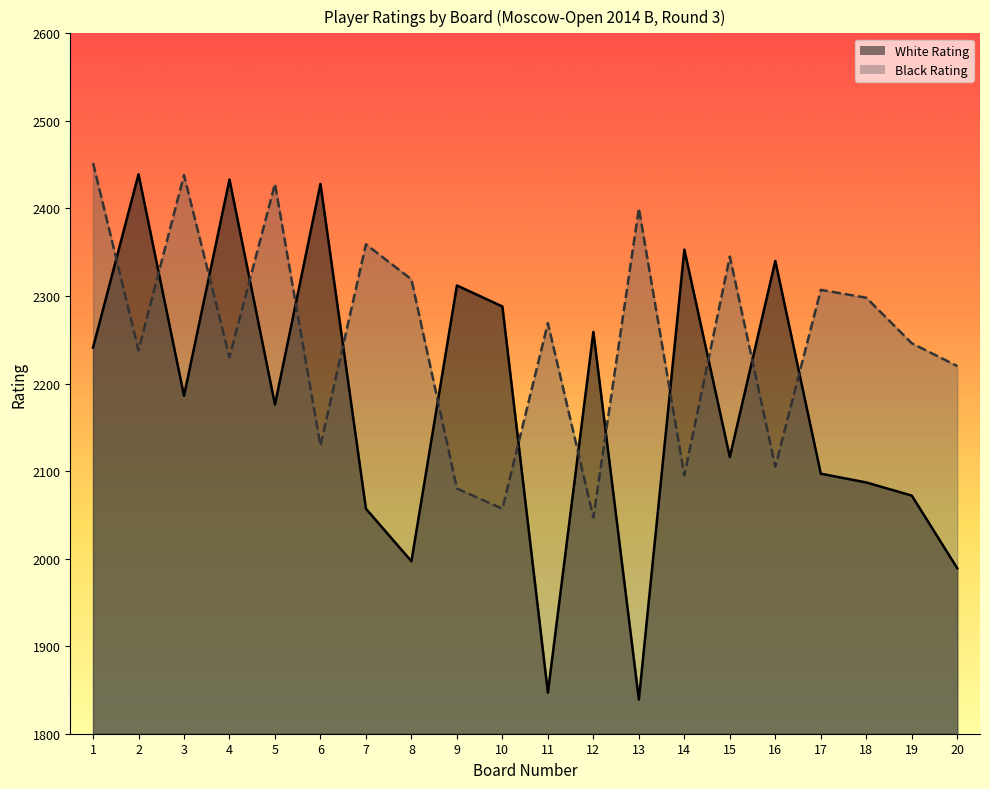

Is it true that White Rating equals 1333 at 18?

False